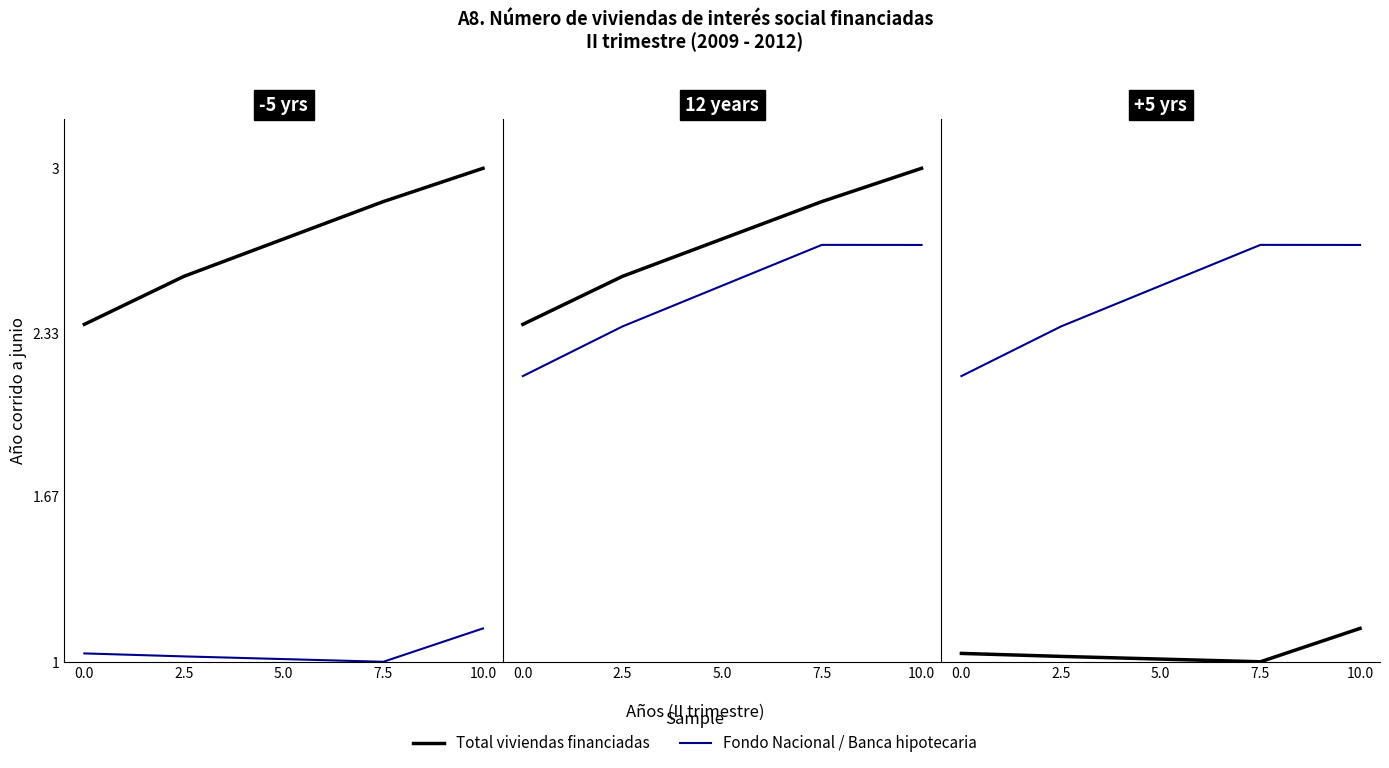

How many lines are shown in the chart?

2